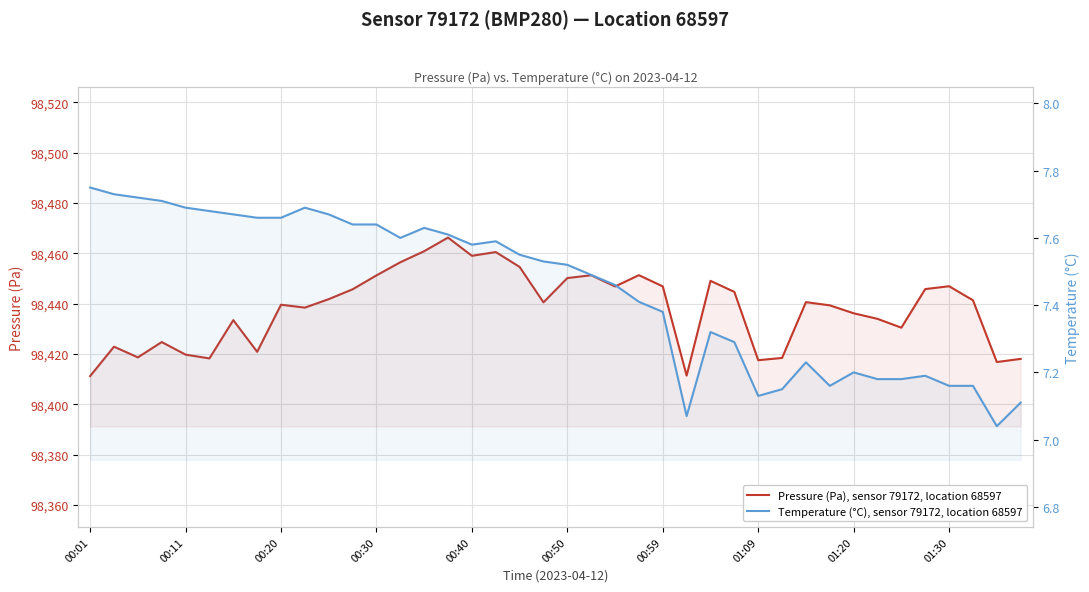

True or false: Temperature (°C), sensor 79172, location 68597 has a value of 7.7 at 00:11.

True